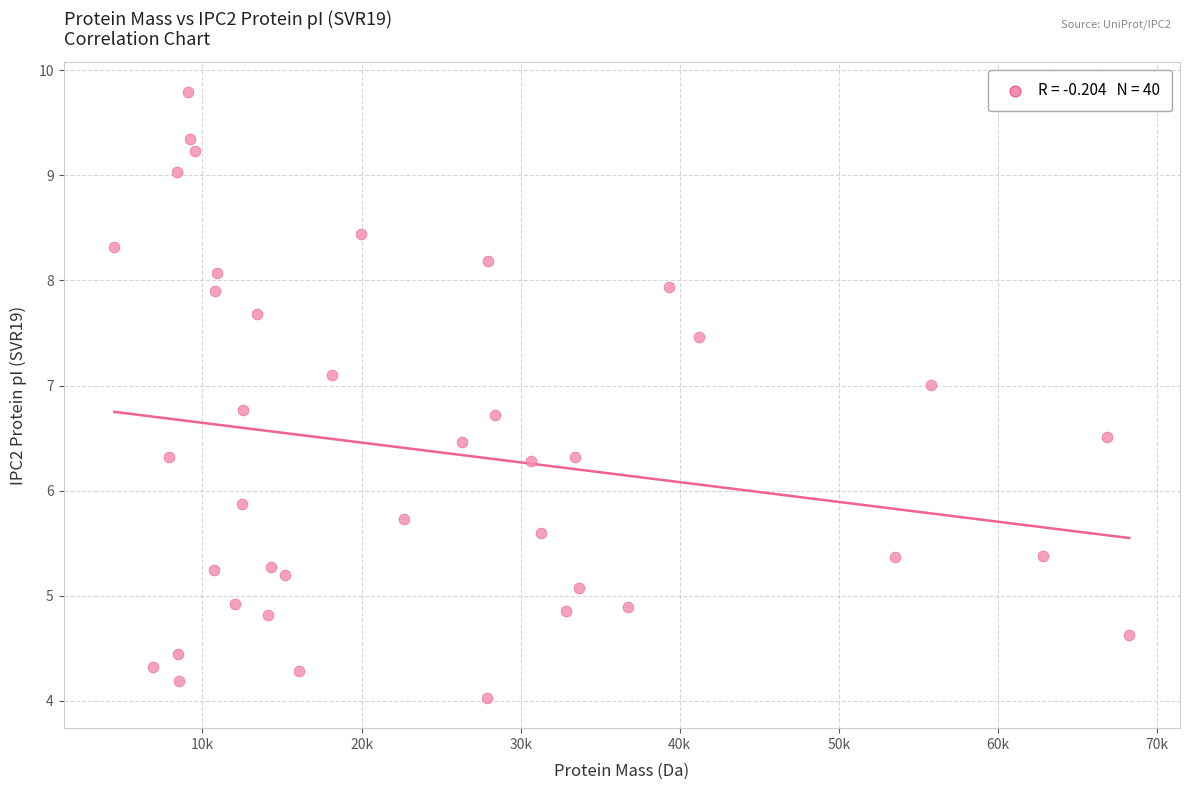

What is the range of Y values (max minus min)?

5.8